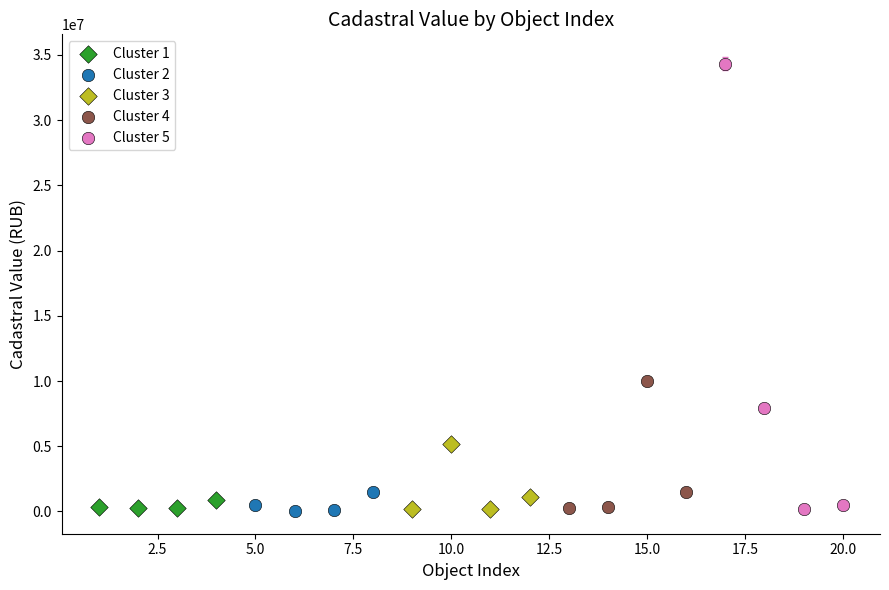

Which series has the widest spread of Y values?

Cluster 5